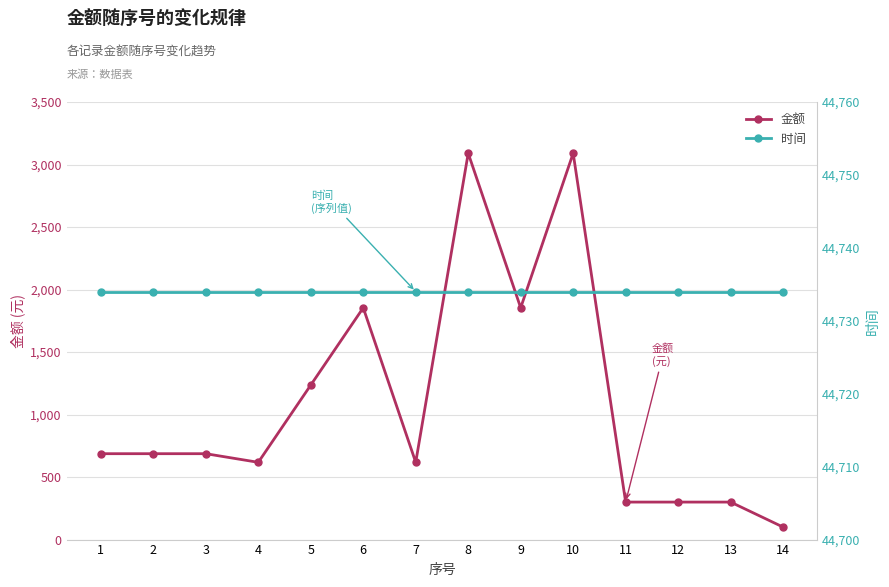

Which series has the largest range (max minus min)?

金额